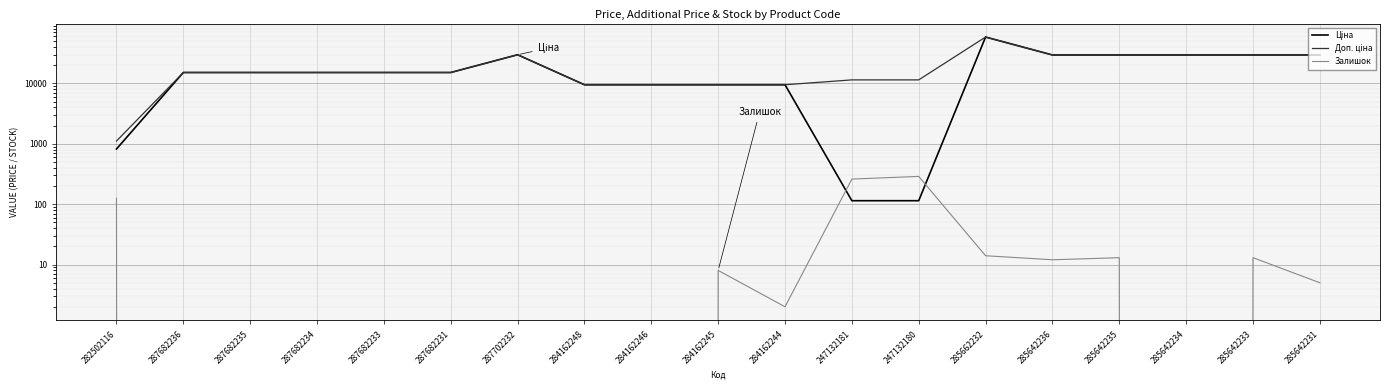

What position from the left is 287682234?

4